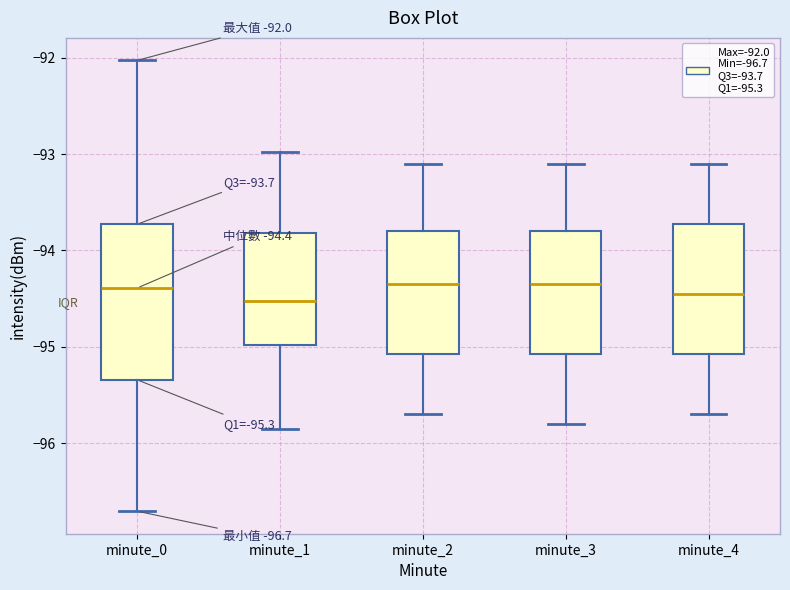

Which box is the tallest, from its lower edge to its upper edge?

minute_0